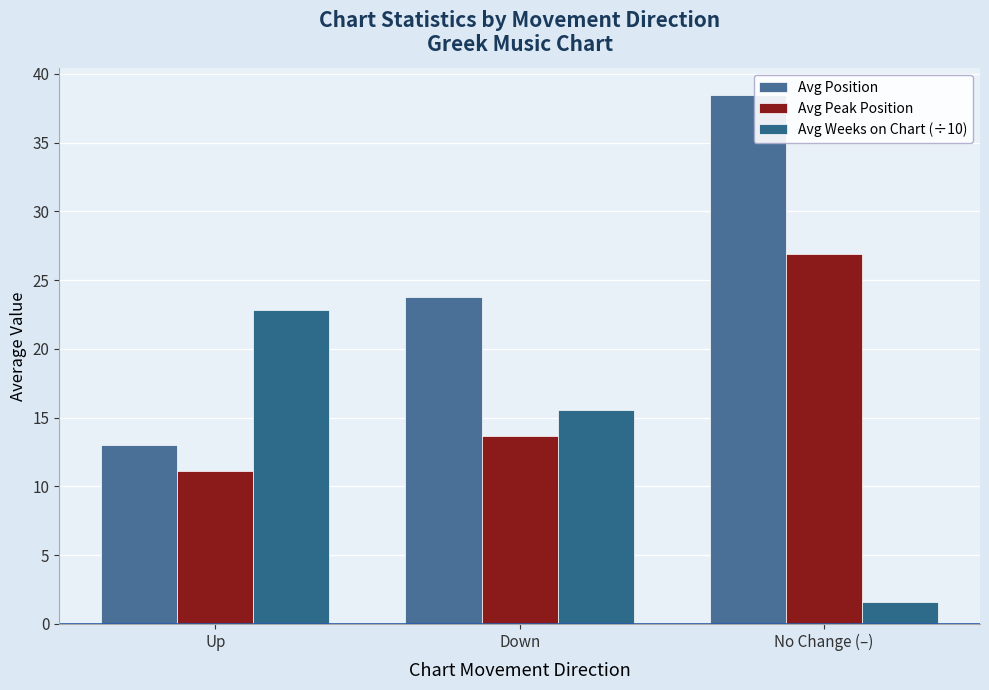

What is the average value of the Avg Weeks on Chart (÷10) series?

13.3